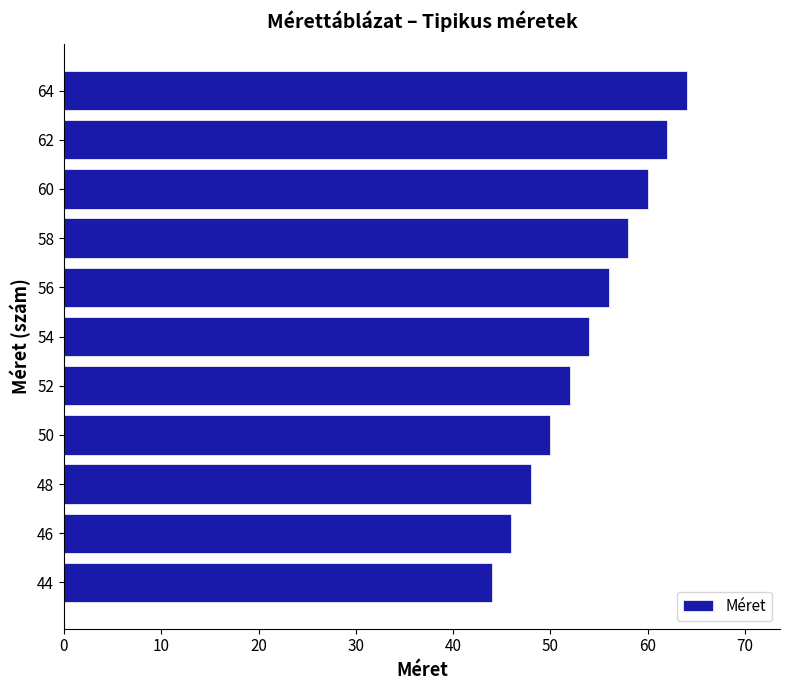

What is the maximum value shown in the chart?

64